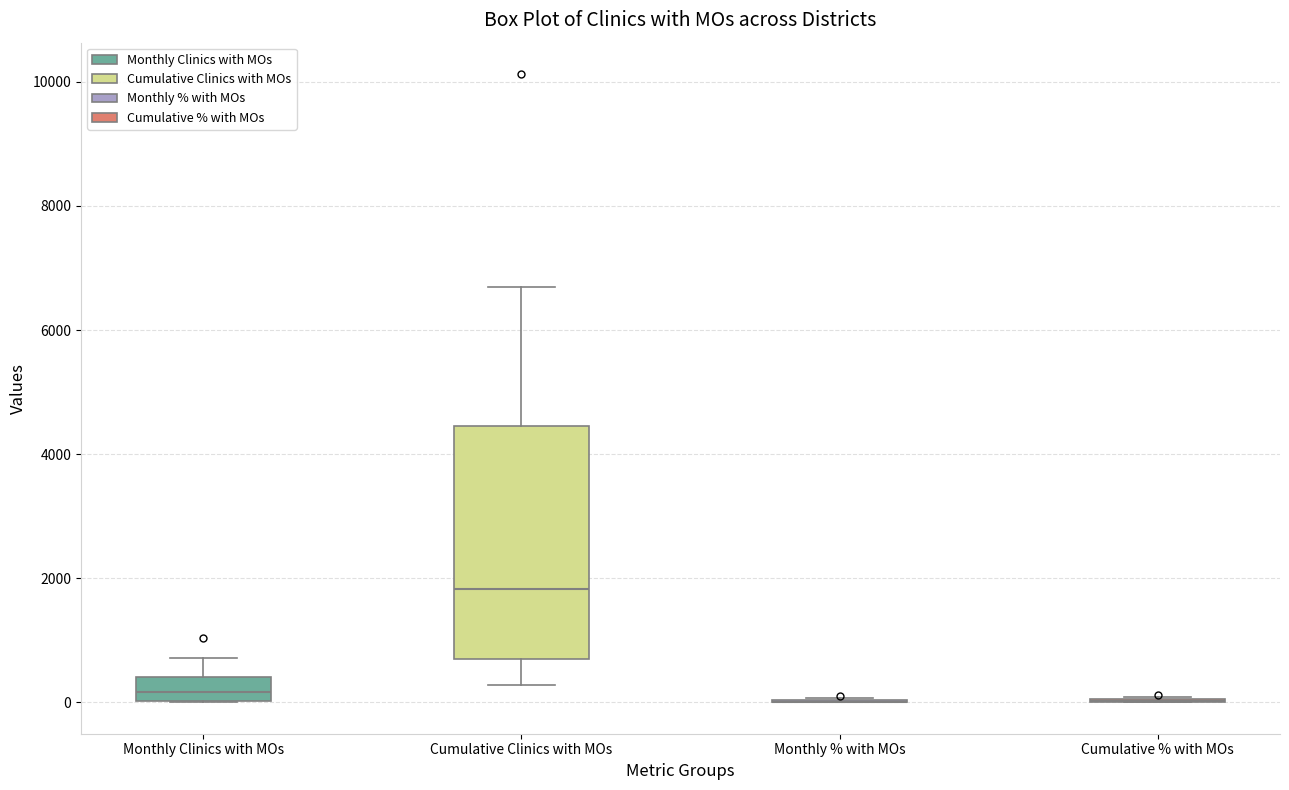

Reading left to right, transcribe this box plot: for each box, give where its median line is, the range the box spans, and where its two whiskers end, as read against the y-axis. The values are not printed on the chart, so give them approximately, as read against the axis.

Monthly Clinics with MOs: median 200, box 0 to 400, whiskers 0 to 800
Cumulative Clinics with MOs: median 1800, box 600 to 4400, whiskers 200 to 6800
Monthly % with MOs: box collapsed to a line at 0, whiskers 0 to 0
Cumulative % with MOs: box collapsed to a line at 0, whiskers 0 to 0